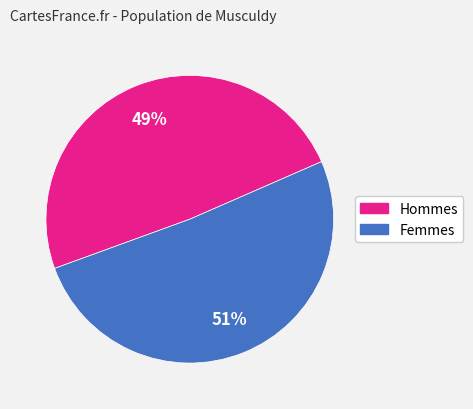

Count the number of slices in the pie.

2